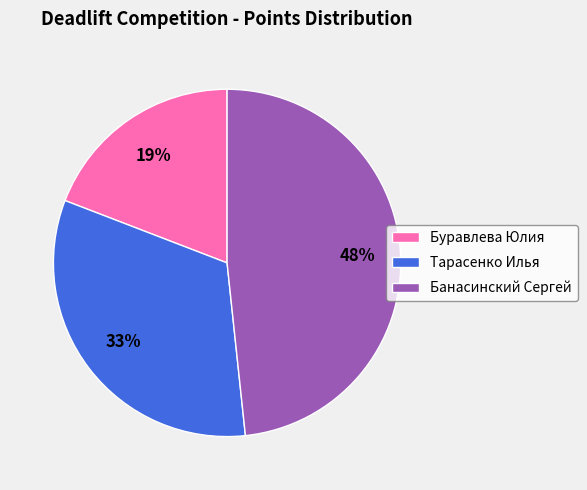

Does Буравлева Юлия account for over 50% of the chart?

No